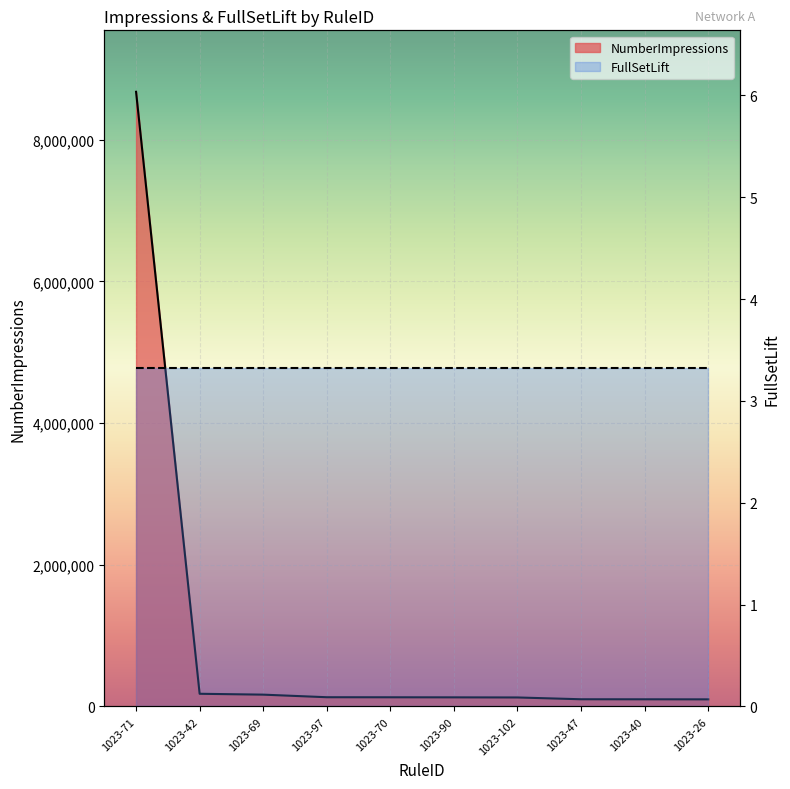

At which category does the chart reach its minimum across all series?

1023-26